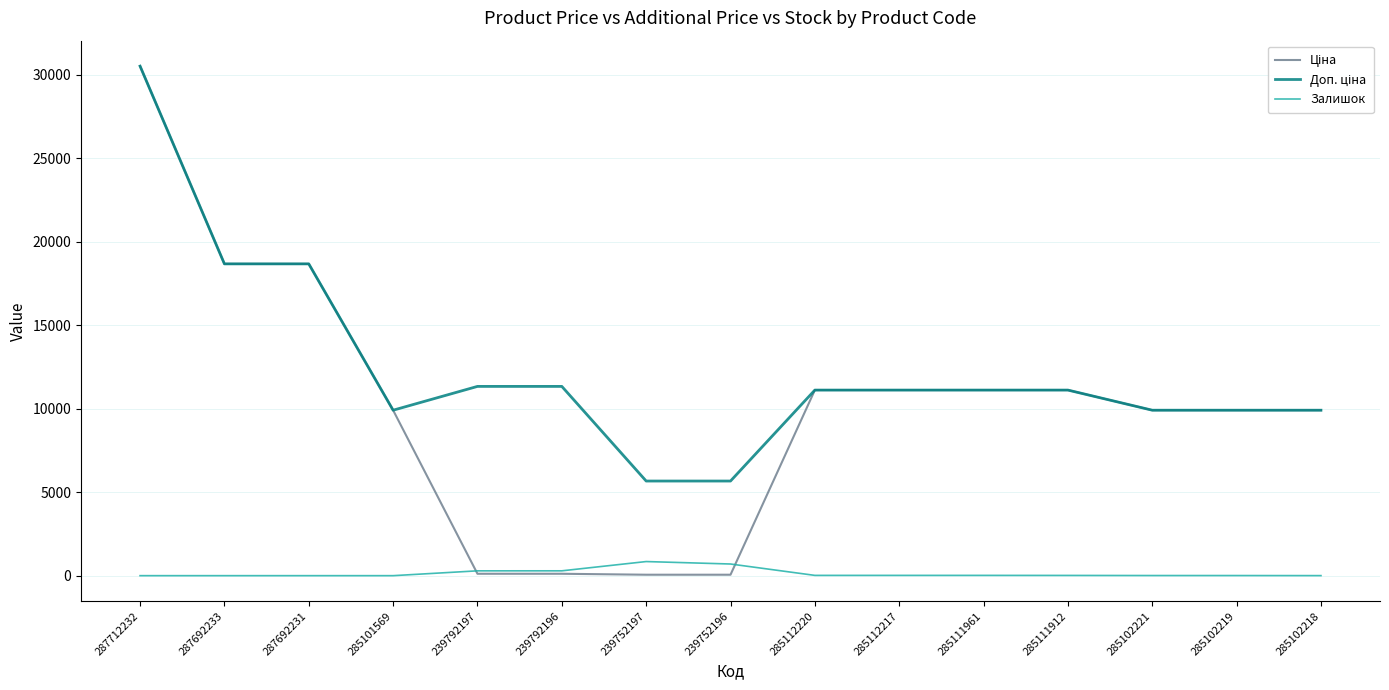

The Залишок series shows 8.0 at 285102221. True or false?

True